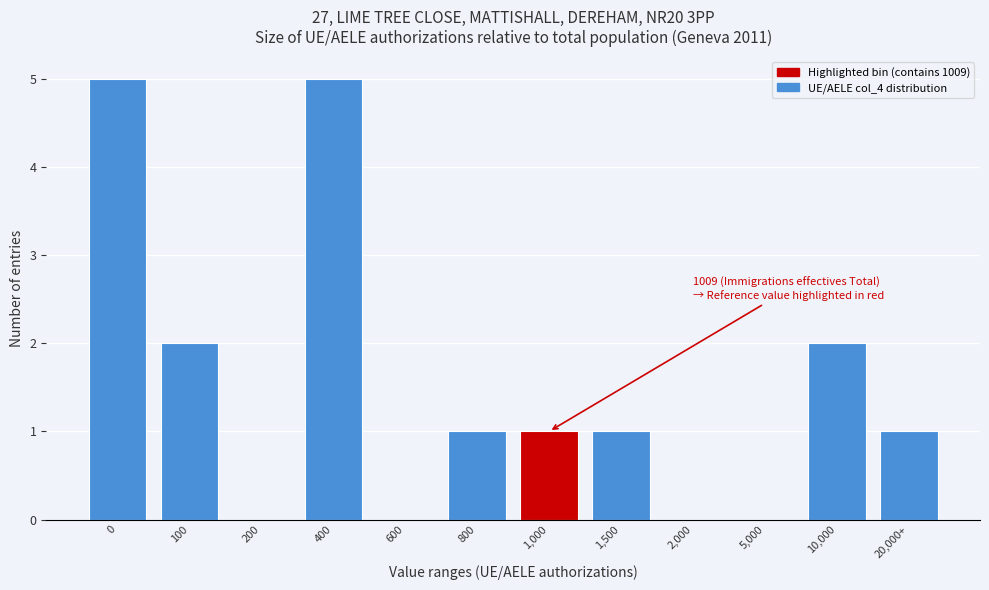

Reading left to right, what are all the values shown in this chart?

0=5	100=2	200=0	400=5	600=0	800=1	1,000=1	1,500=1	2,000=0	5,000=0	10,000=2	20,000+=1